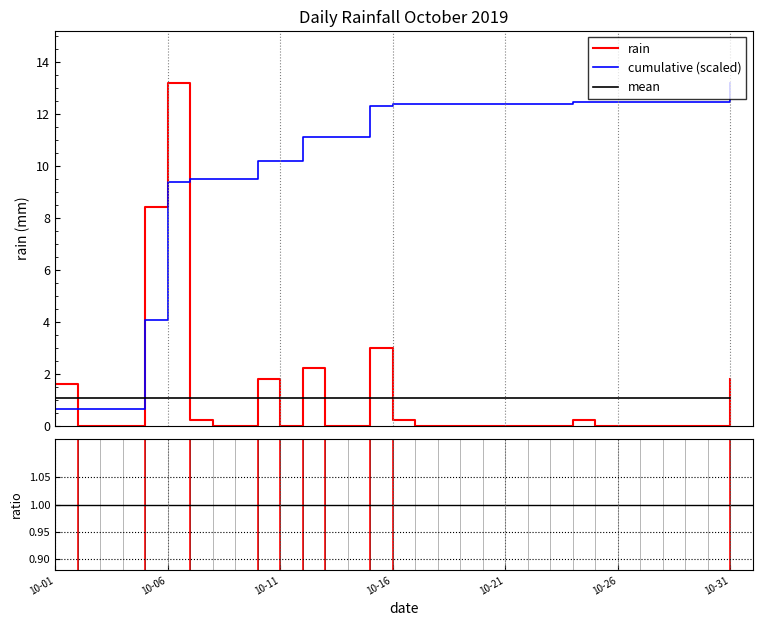

What is the difference between the maximum and minimum values?

13.2